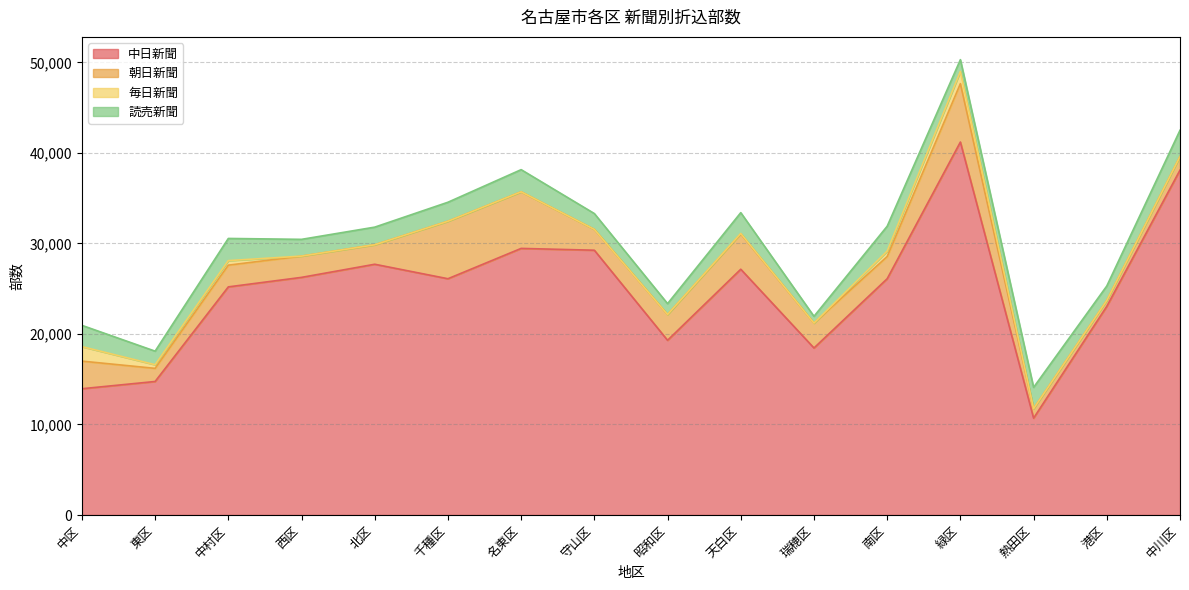

What position from the left is 瑞穂区?

11